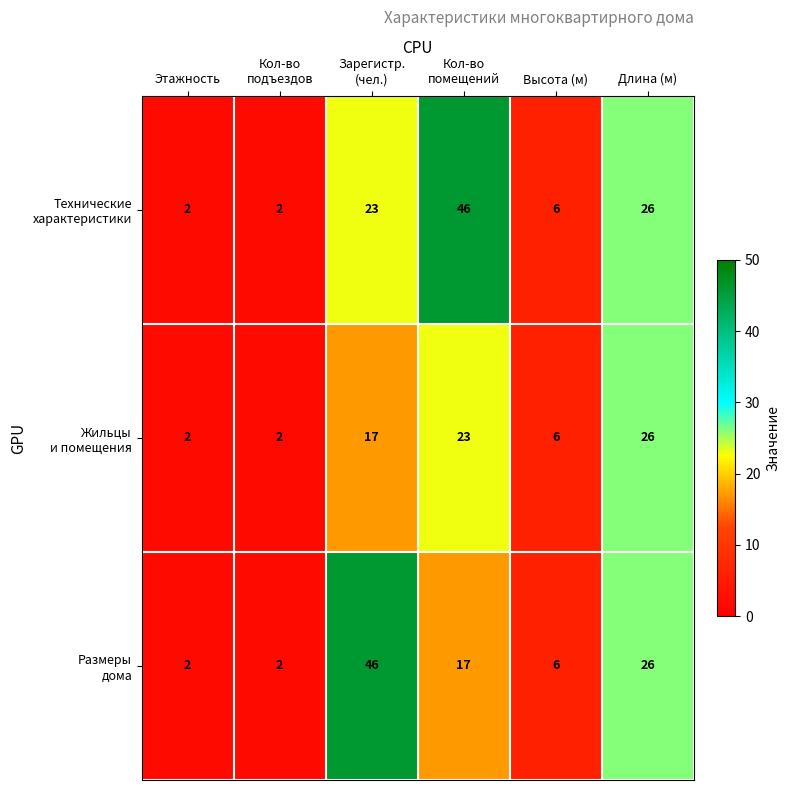

At how many categories does at least one series exceed 9?

3